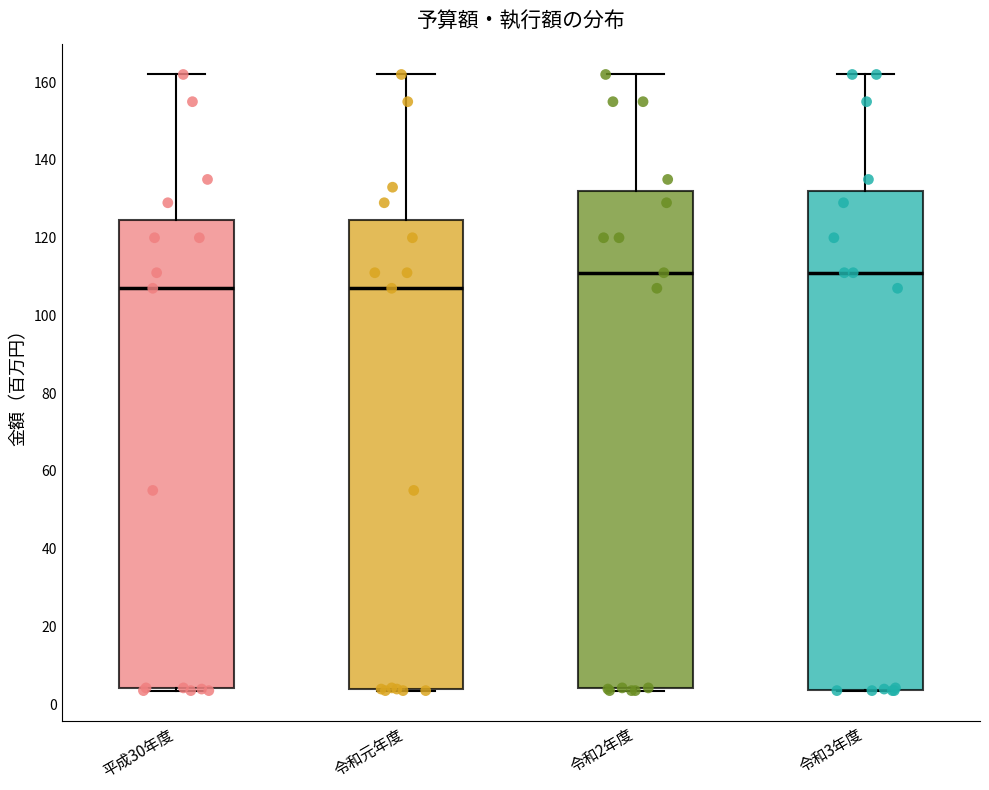

Reading left to right, read every box against the y-axis: the position of its median line, the range the box covers, and the ends of its whiskers. The values are not printed on the chart, so give them approximately, as read against the axis.

平成30年度: median 108, box 4 to 124, whiskers 4 to 162
令和元年度: median 108, box 4 to 124, whiskers 4 to 162
令和2年度: median 112, box 4 to 132, whiskers 4 to 162
令和3年度: median 112, box 4 to 132, whiskers 4 to 162